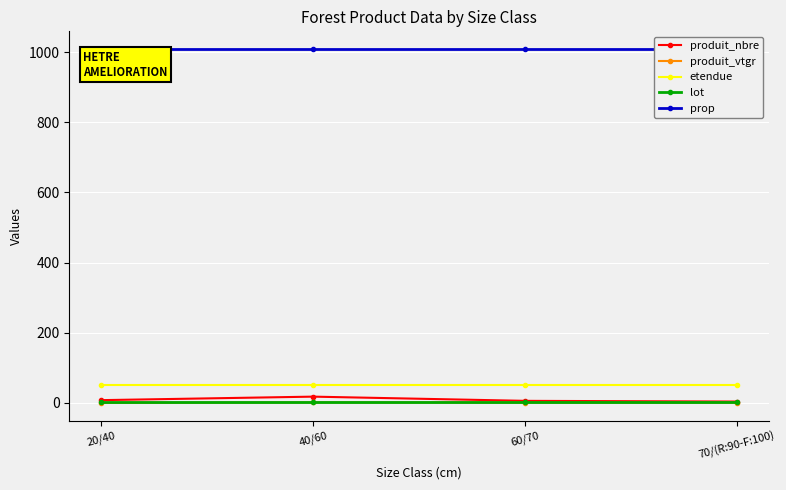

The value of lot at 20/40 is 3.0. True or false?

True